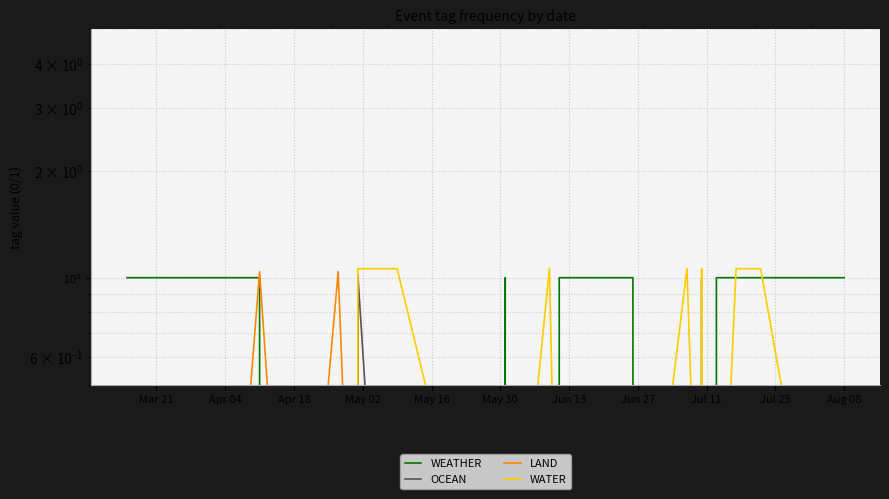

True or false: WATER and OCEAN intersect in this chart.

False